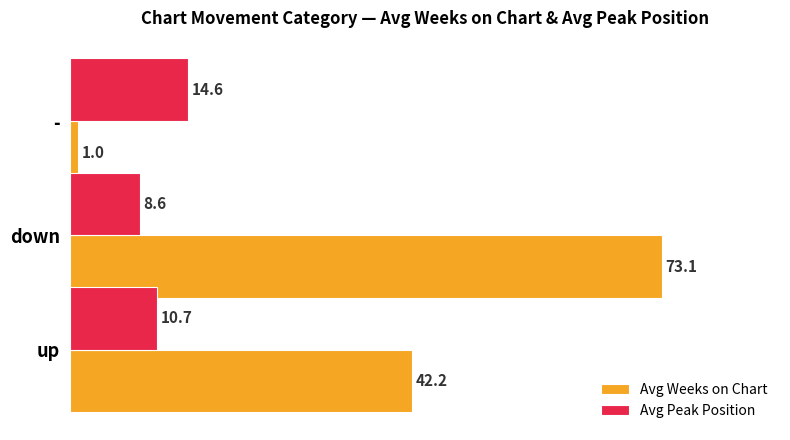

The value of Avg Peak Position at up is 10.7. True or false?

True